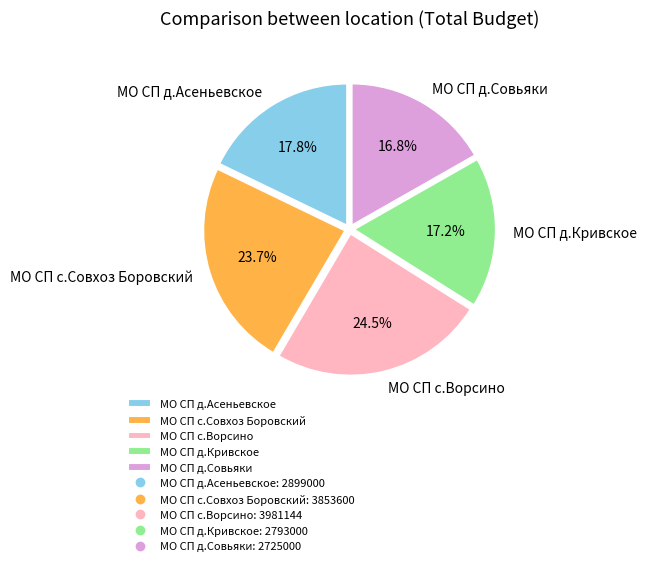

To the nearest percent, what percentage of the pie is МО СП с.Совхоз Боровский?

24%